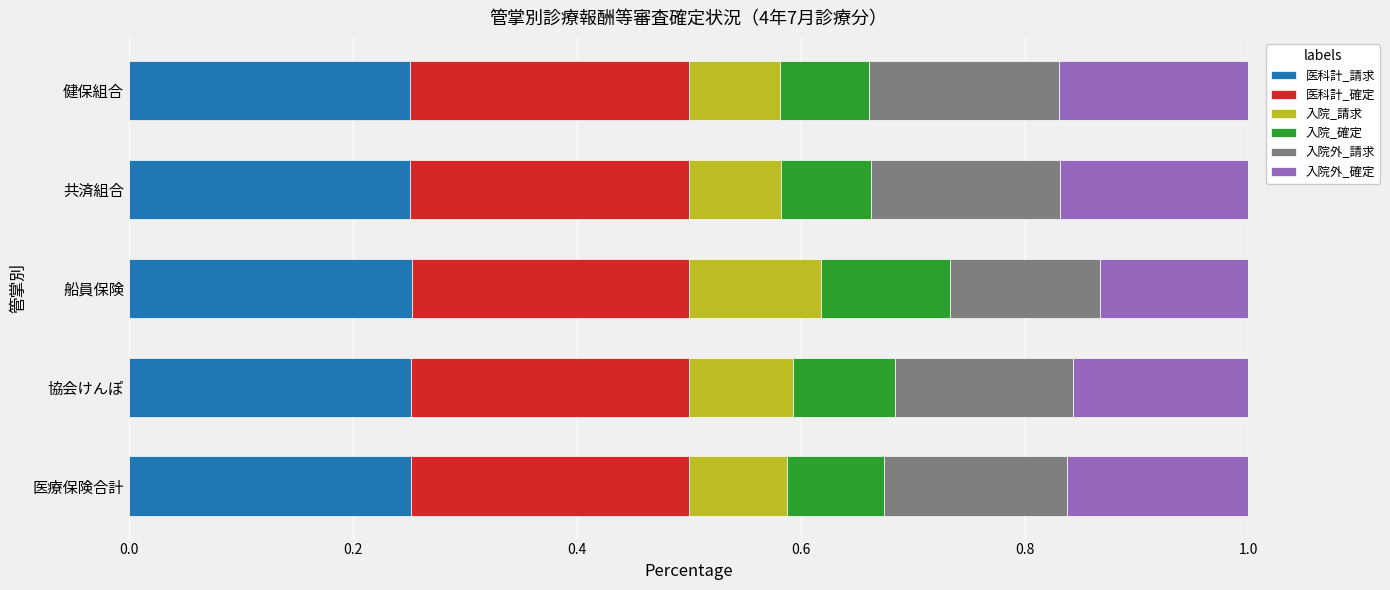

What is the total value across all series at 医療保険合計?

1.0